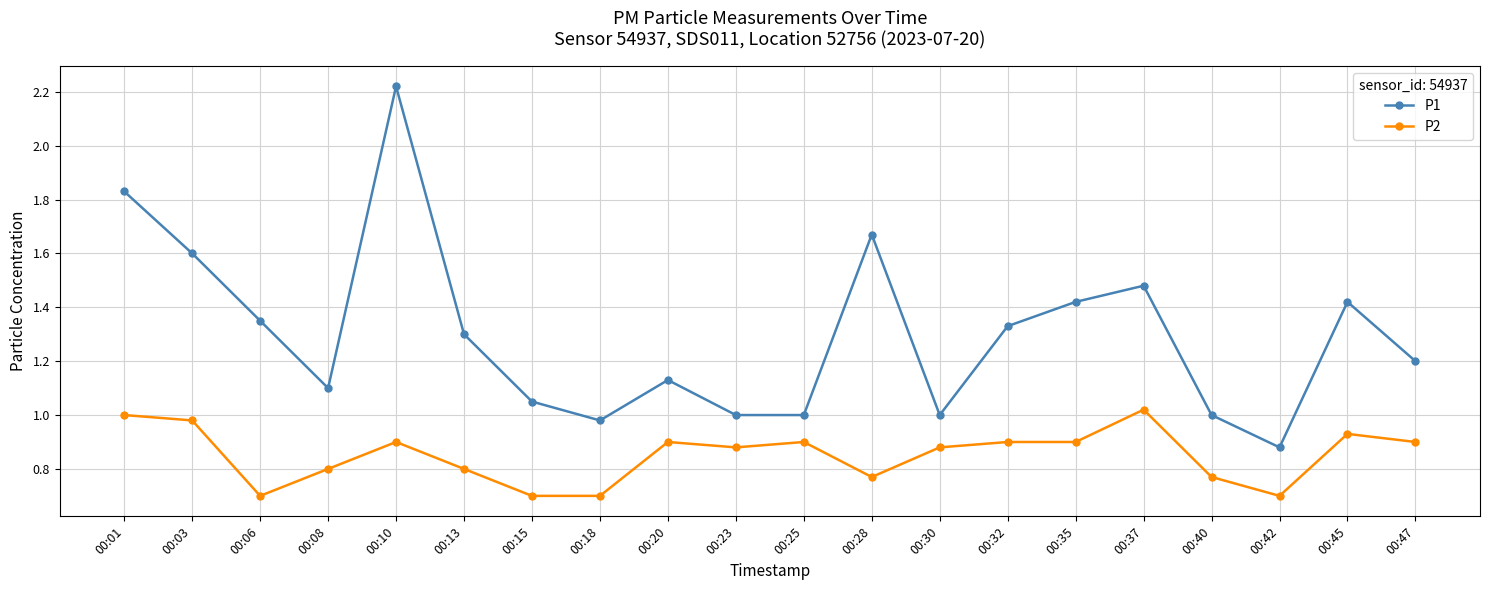

Which category has the highest value across all series?

00:10